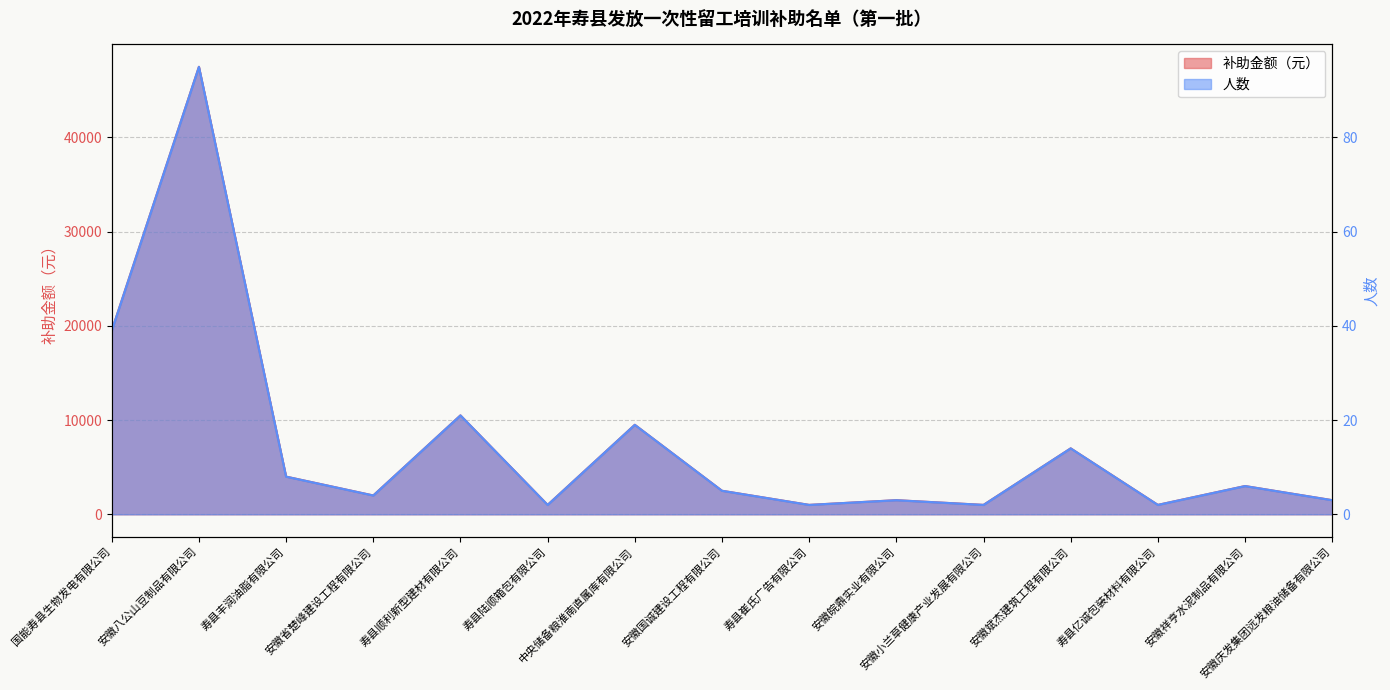

The 补助金额（元） series shows 8 at 寿县丰润油脂有限公司. True or false?

True